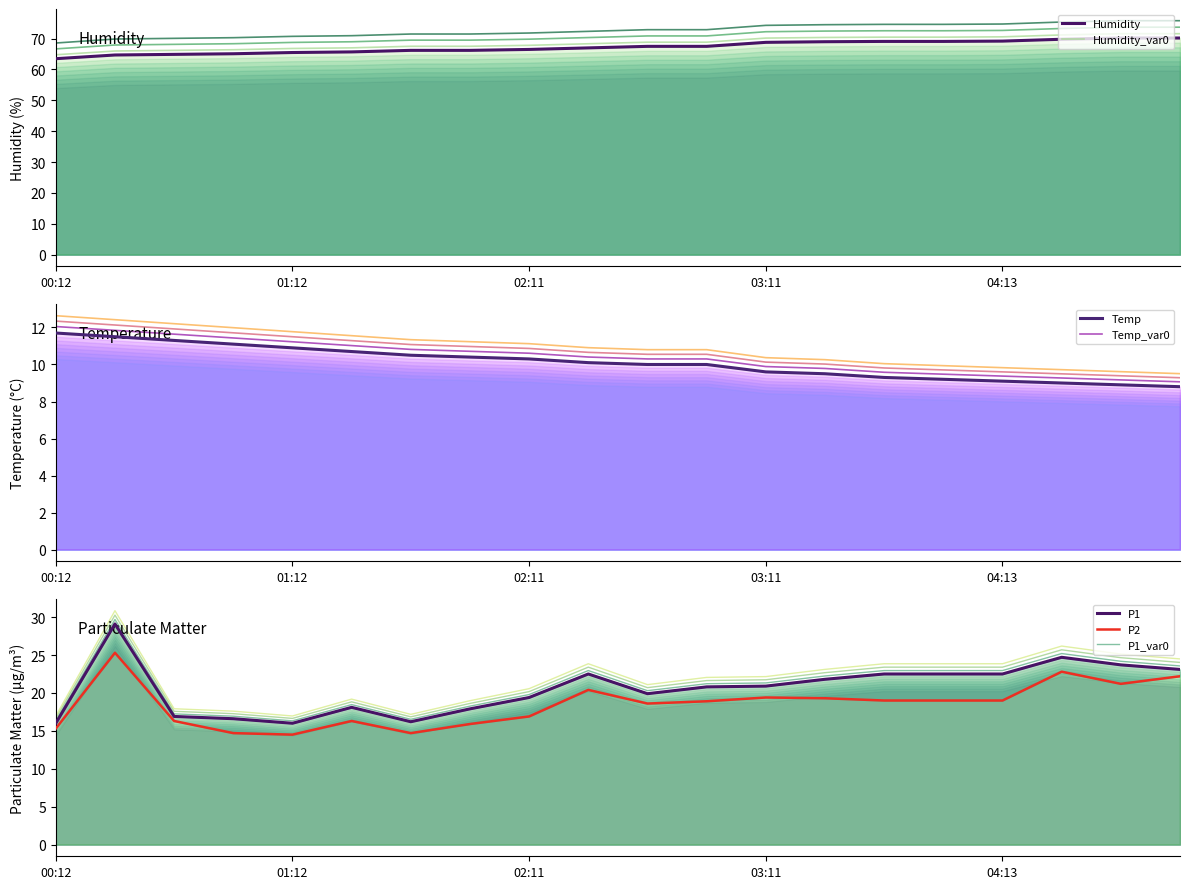

How many values in the Humidity series exceed 67?

10